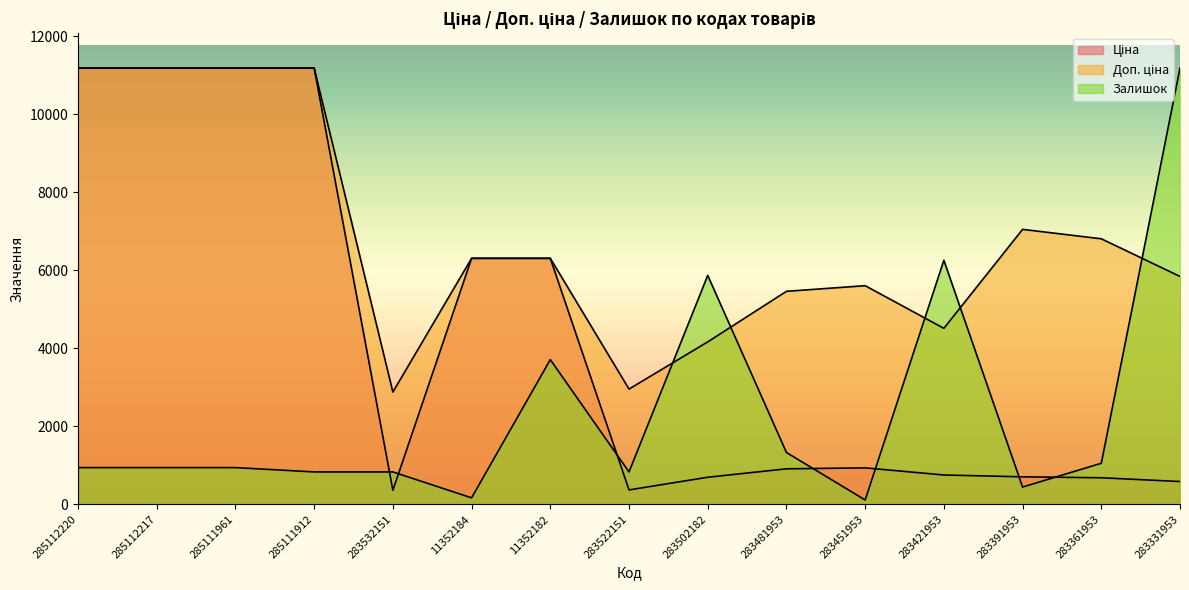

What is the value of the Залишок point at the 7th from the left?

3710.9